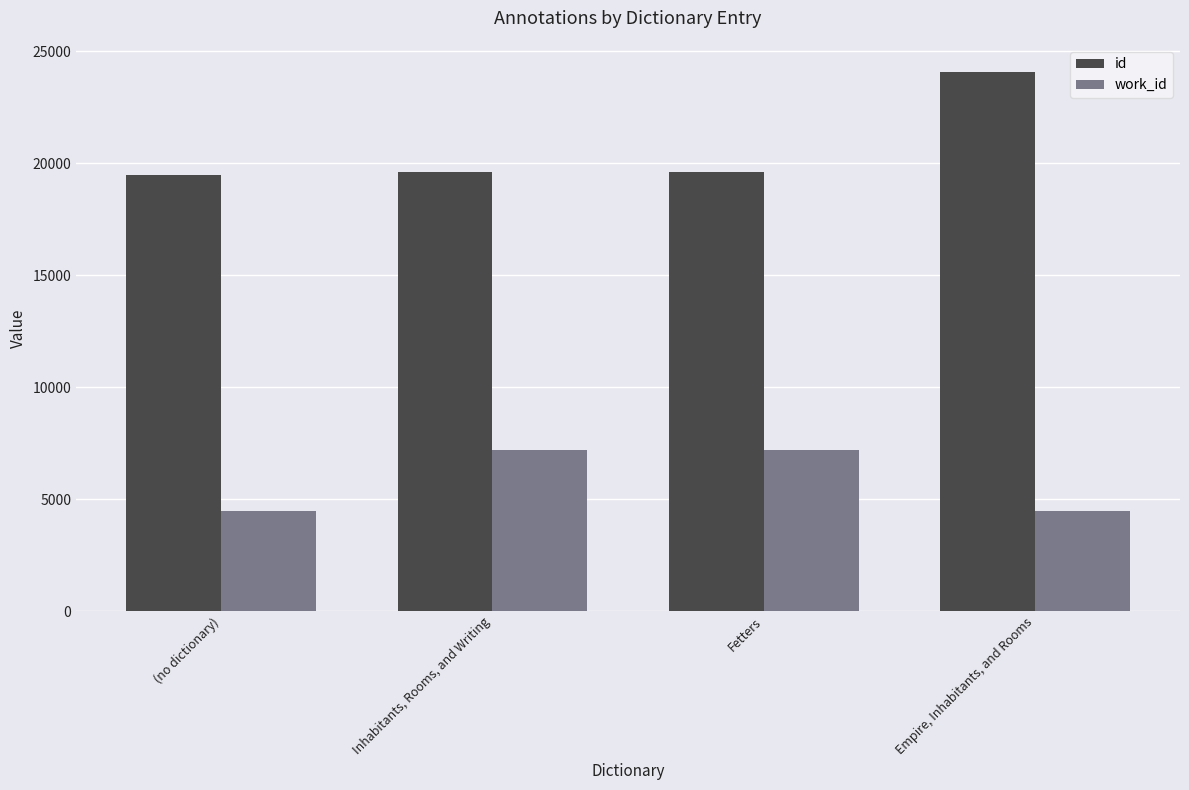

Is it true that id equals 4737 at Inhabitants, Rooms, and Writing?

False